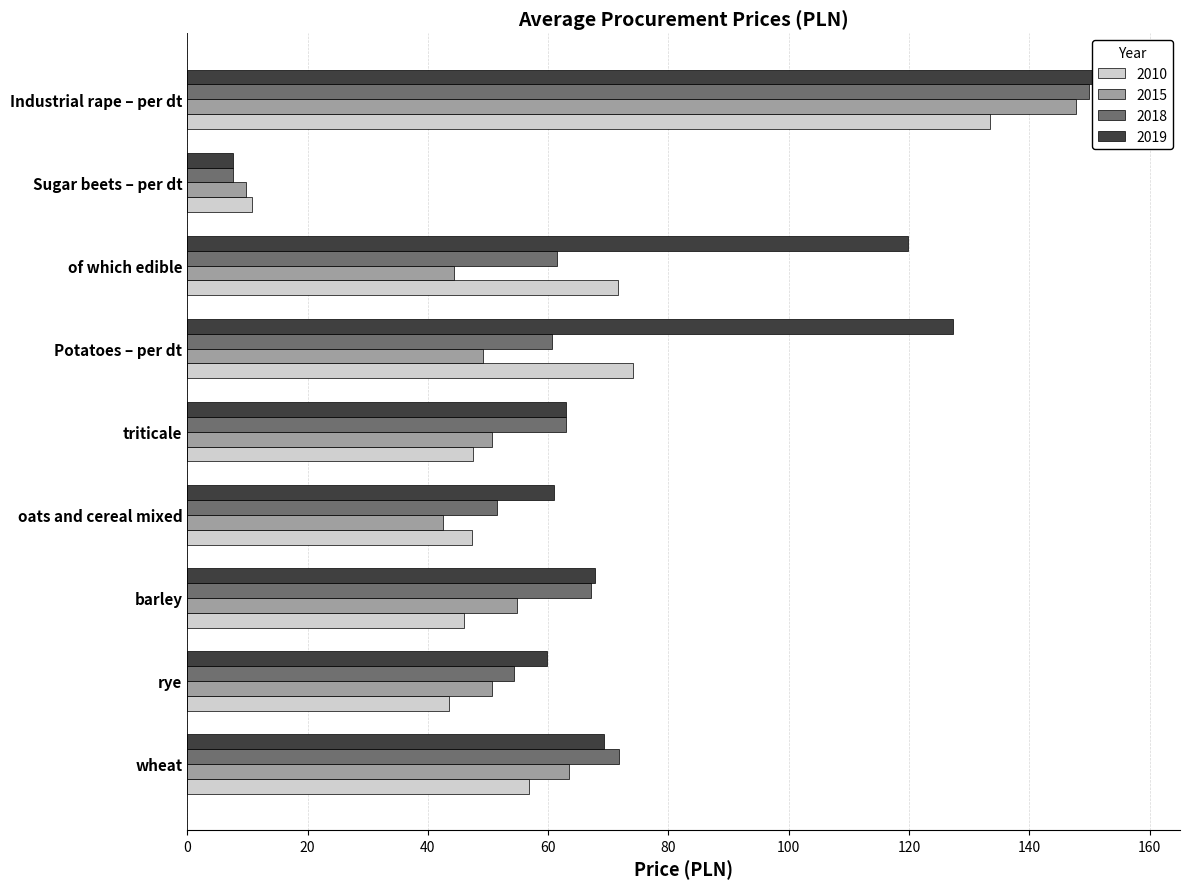

The value of 2019 at Sugar beets – per dt is 7.6. True or false?

True